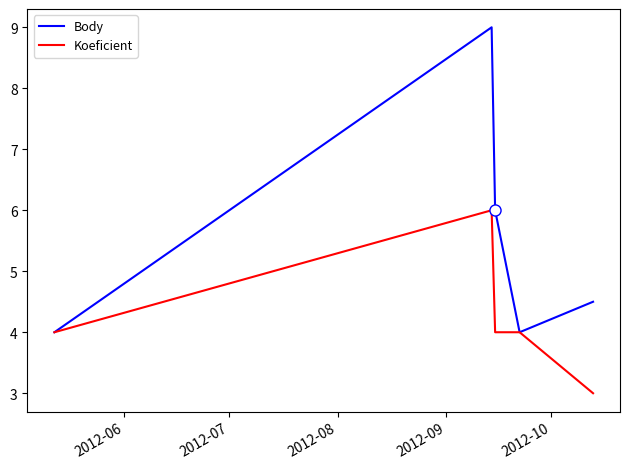

Count the Koeficient values in the range 4 to 5.

3